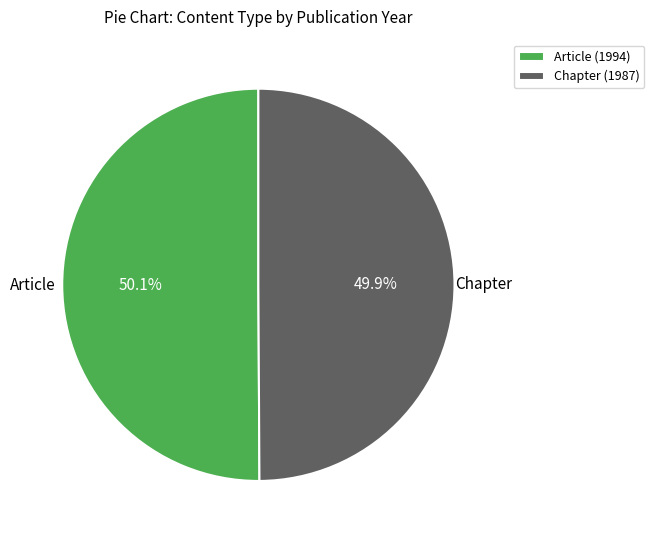

What is the ratio of the value at Article (1994) to the value at Chapter (1987)?

1.0